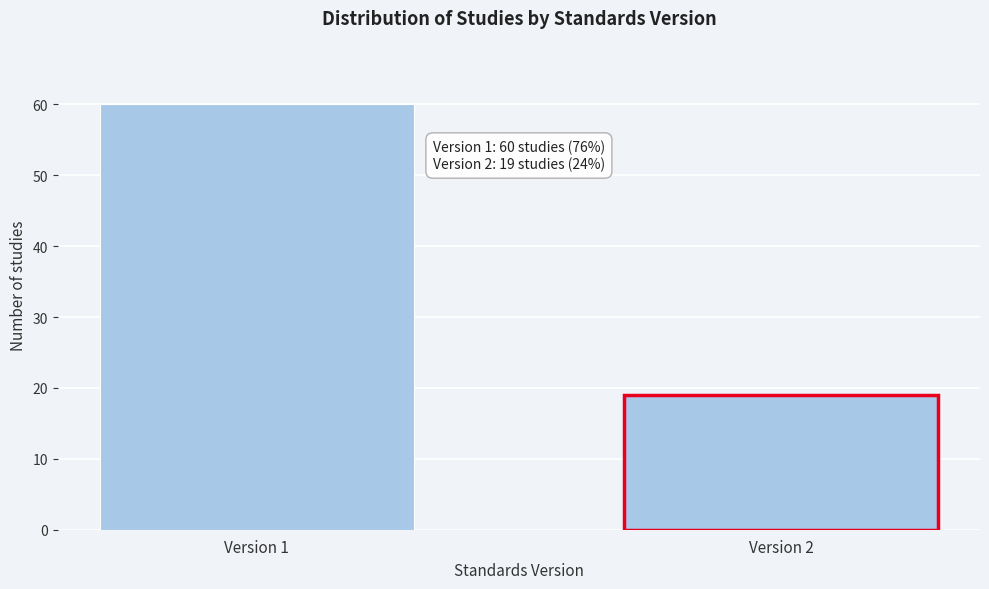

Reading left to right, what are all the values shown in this chart?

Version 1=60	Version 2=19